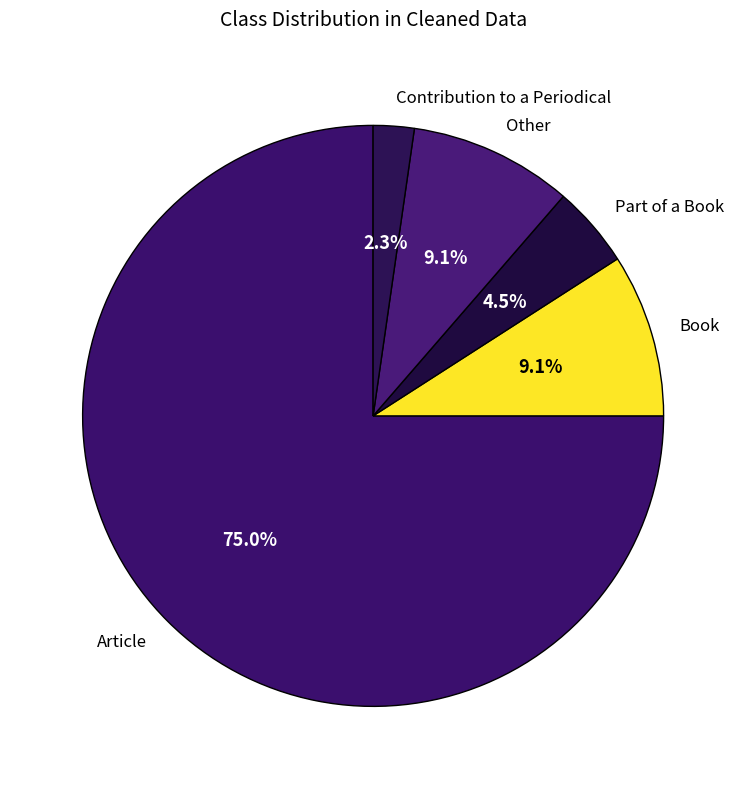

To the nearest percent, what is the average slice percentage?

20%